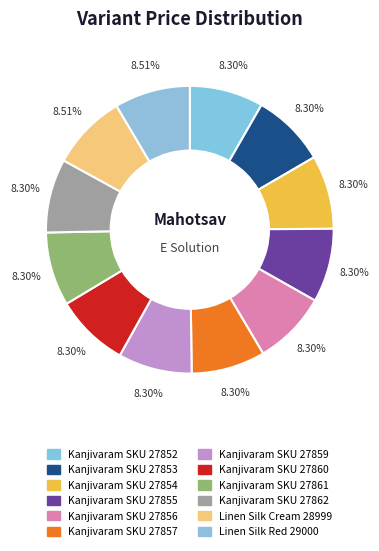

The Kanjivaram SKU 27854 slice represents 21% of the pie. True or false?

False